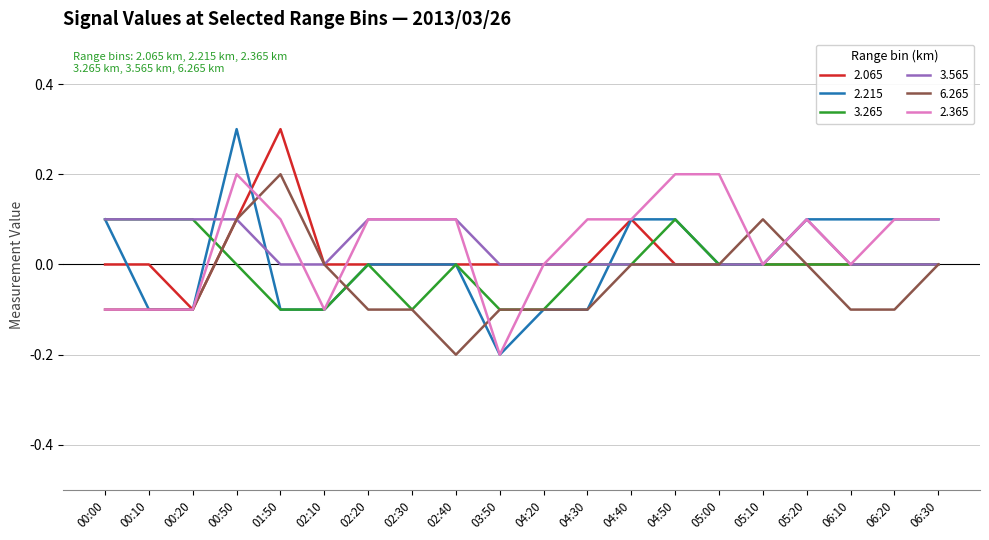

What are all the series names shown in the legend?

2.065, 2.215, 3.265, 3.565, 6.265, 2.365